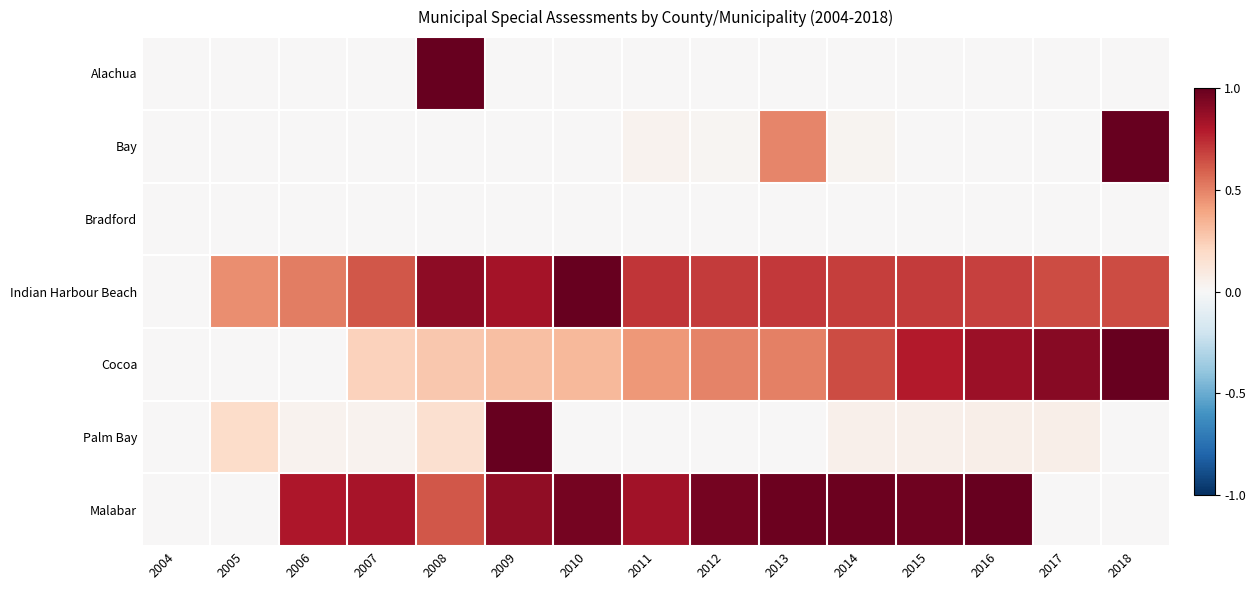

List the series in order of their peak value, highest first.

Alachua, Bay, Indian Harbour Beach, Cocoa, Palm Bay, Malabar, Bradford